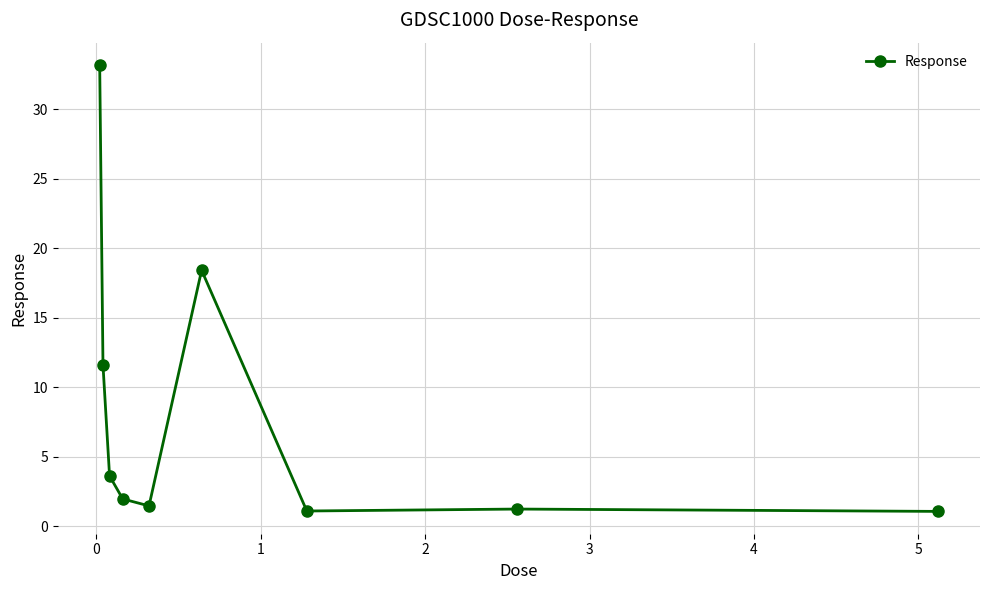

What is the sum of all values?

73.6